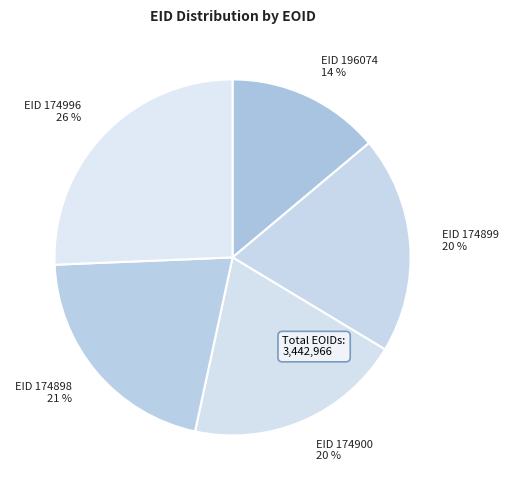

To the nearest percent, what is the average slice percentage?

20%